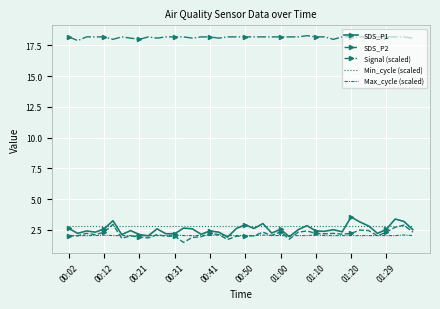

What is the smallest value displayed?

1.5